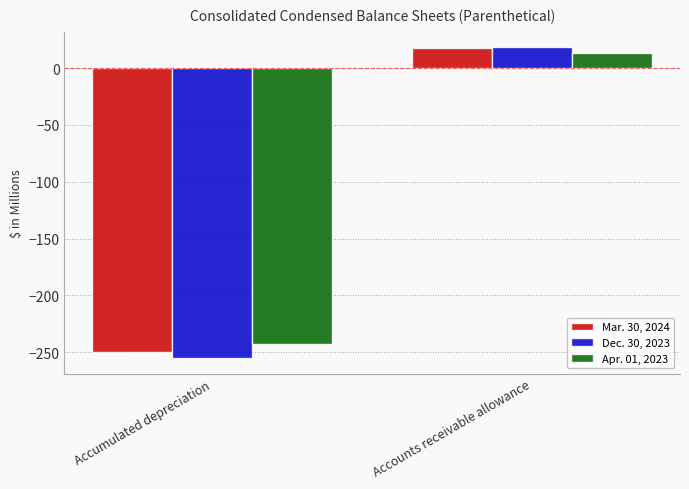

At Accounts receivable allowance, list the series in order from smallest to largest.

Apr. 01, 2023, Mar. 30, 2024, Dec. 30, 2023